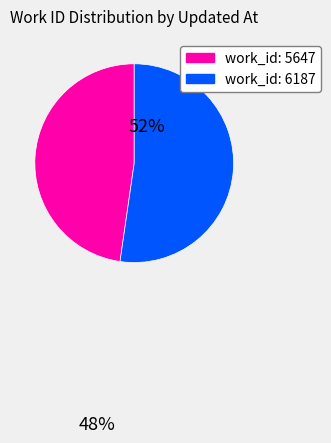

Is work_id: 5647 the majority of the pie?

No